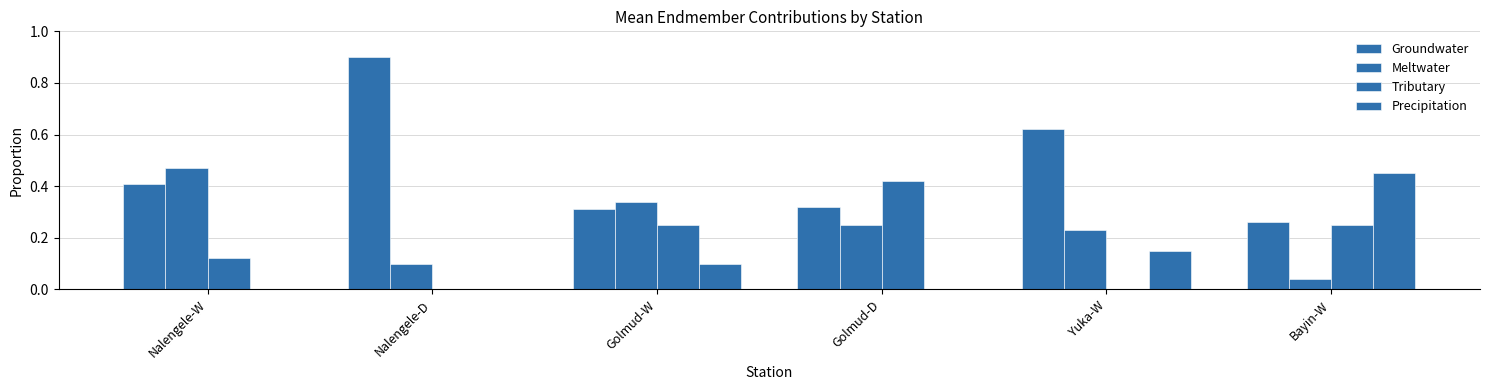

What is the difference between the maximum and minimum values in the Precipitation series?

0.5